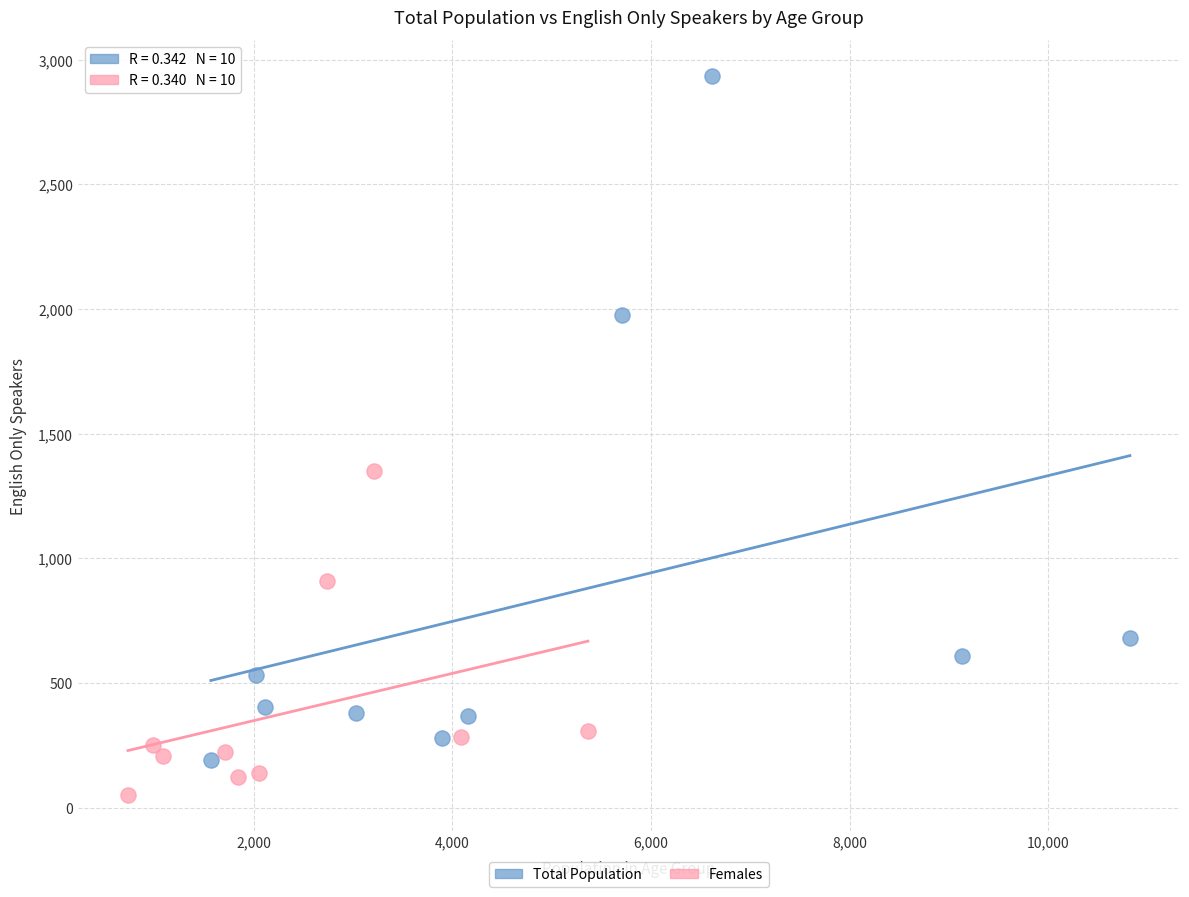

Which series has the widest spread of Y values?

Total Population